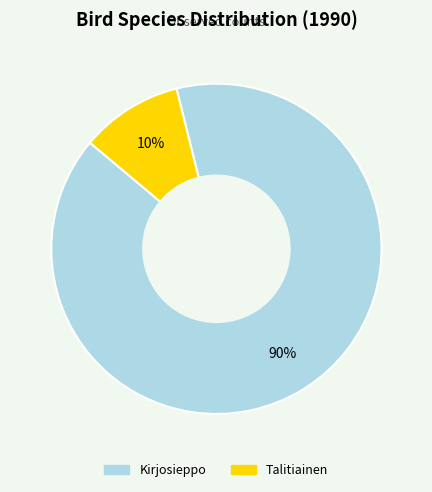

What is the majority slice?

Kirjosieppo